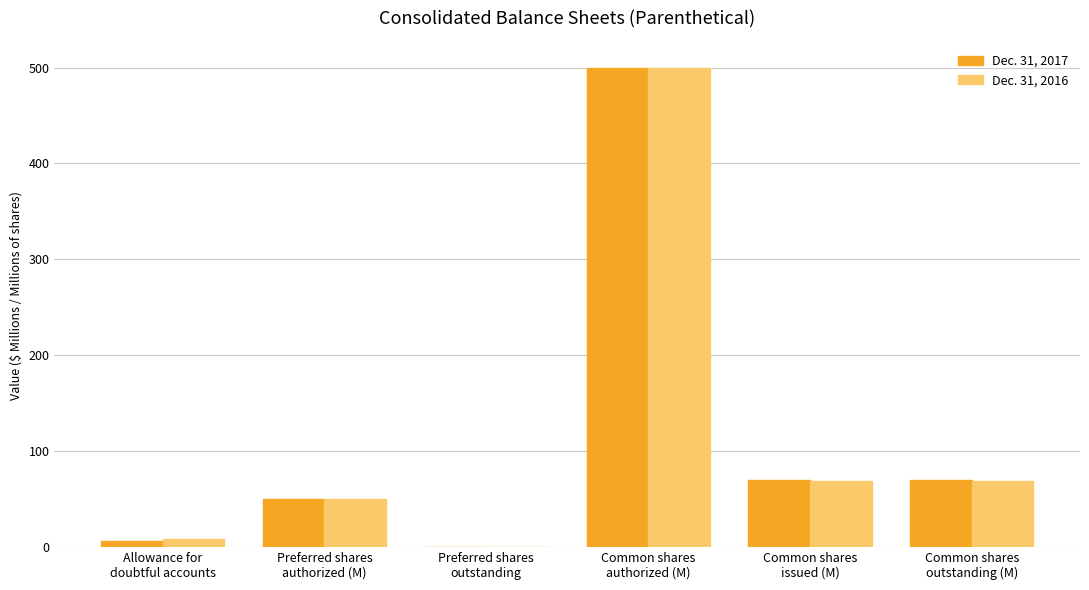

What is the maximum value for Dec. 31, 2016?

500.0